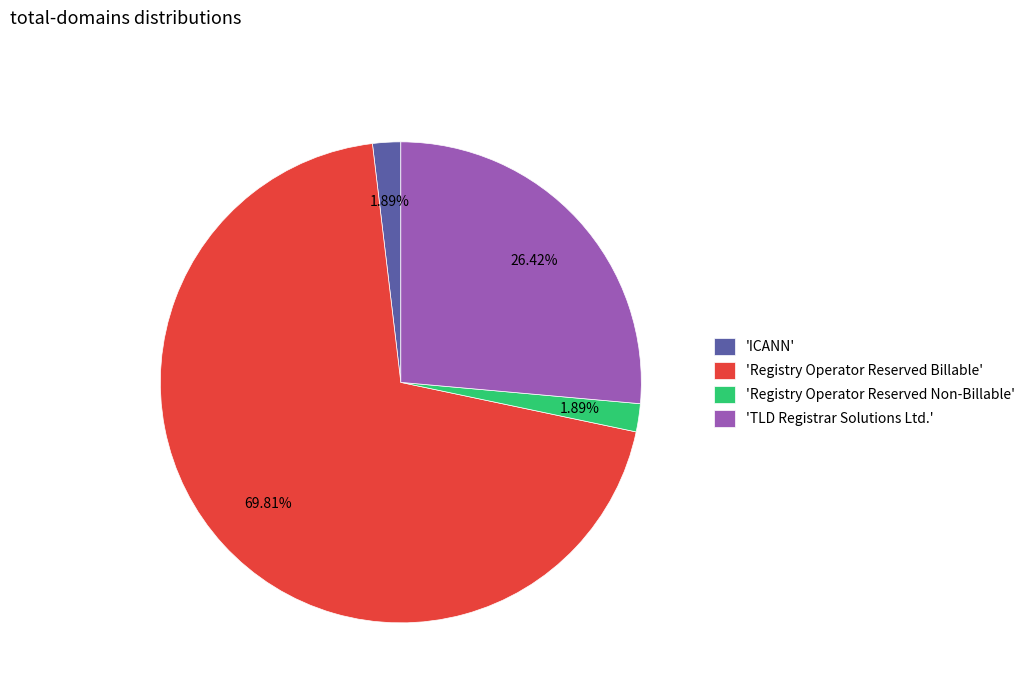

Between 'TLD Registrar Solutions Ltd.' and 'Registry Operator Reserved Billable', which is larger?

'Registry Operator Reserved Billable'